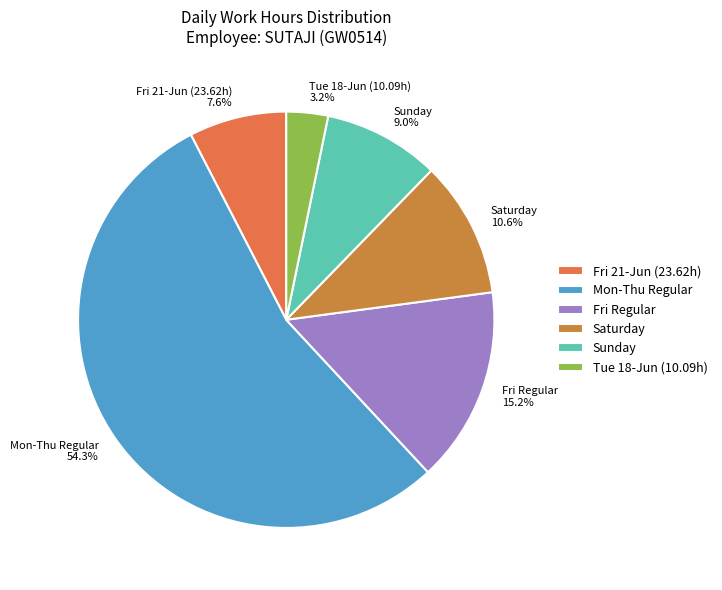

Is there a majority slice in this chart?

Yes